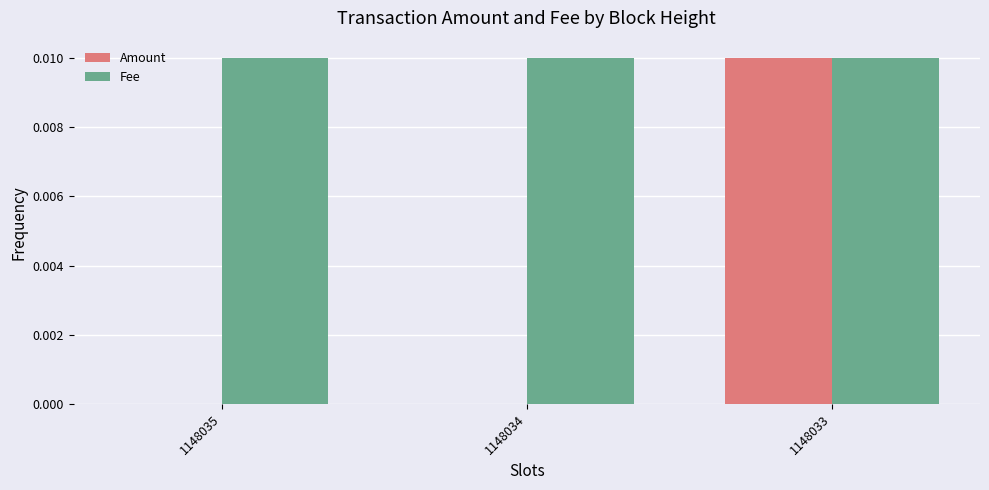

Is it true that Fee equals 0.0 at 1148035?

True